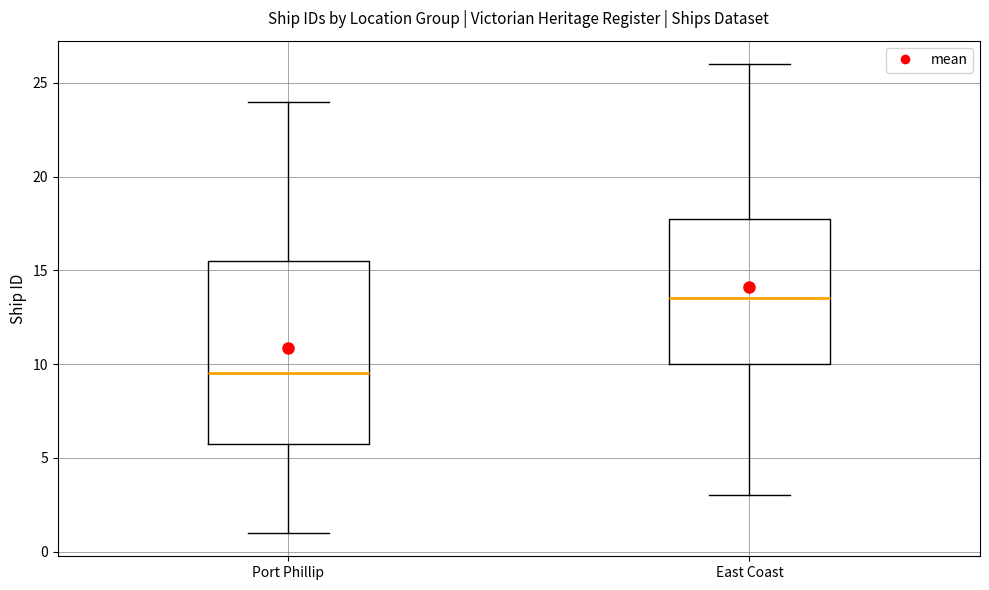

Reading left to right, read every box against the y-axis: the position of its median line, the range the box covers, and the ends of its whiskers. The values are not printed on the chart, so give them approximately, as read against the axis.

Port Phillip: median 9.5, box 6.0 to 15.5, whiskers 1.0 to 24.0
East Coast: median 13.5, box 10.0 to 18.0, whiskers 3.0 to 26.0